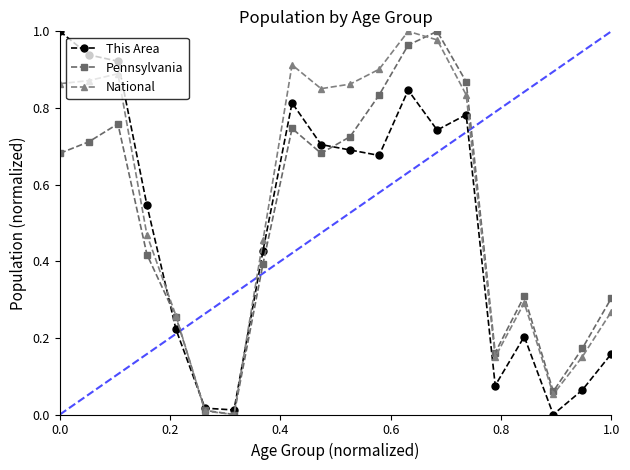

Which series has the largest total across all categories?

National